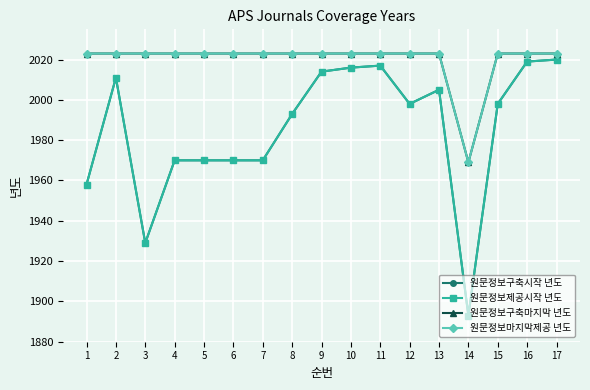

How many lines are shown in the chart?

4